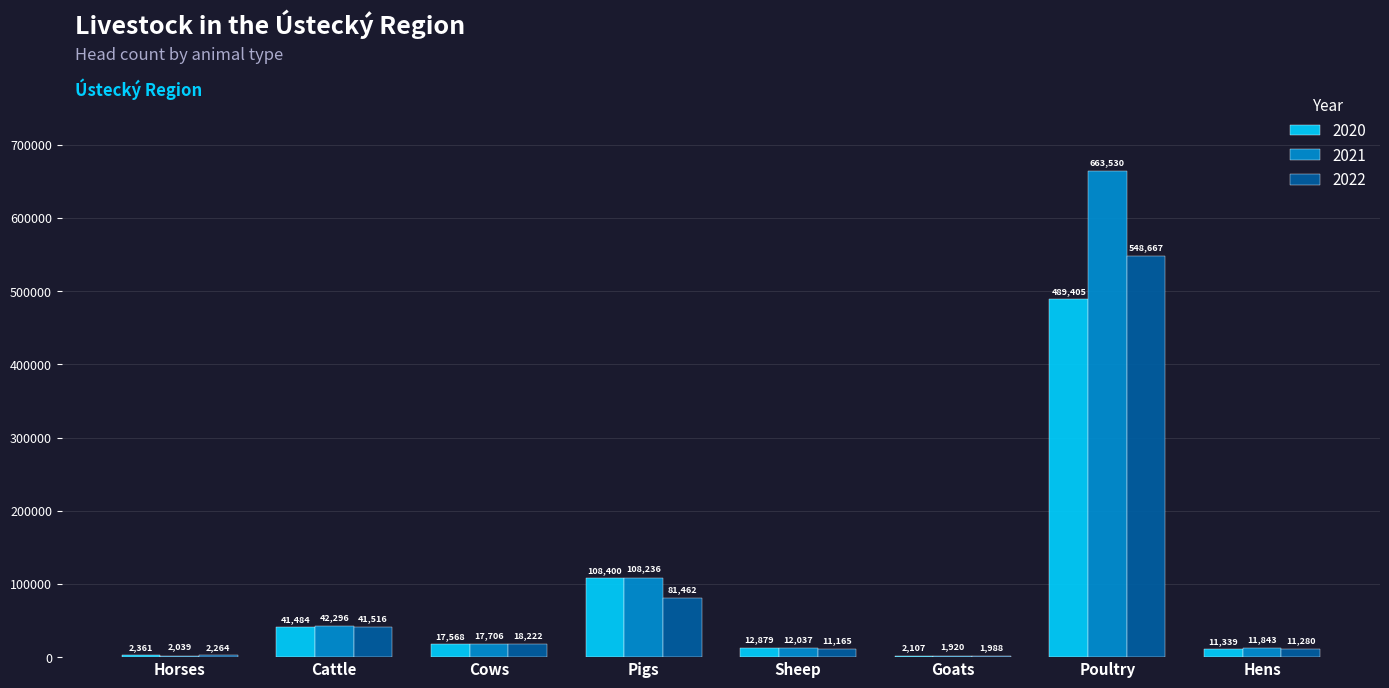

Is it true that 2022 equals 11165 at Sheep?

True